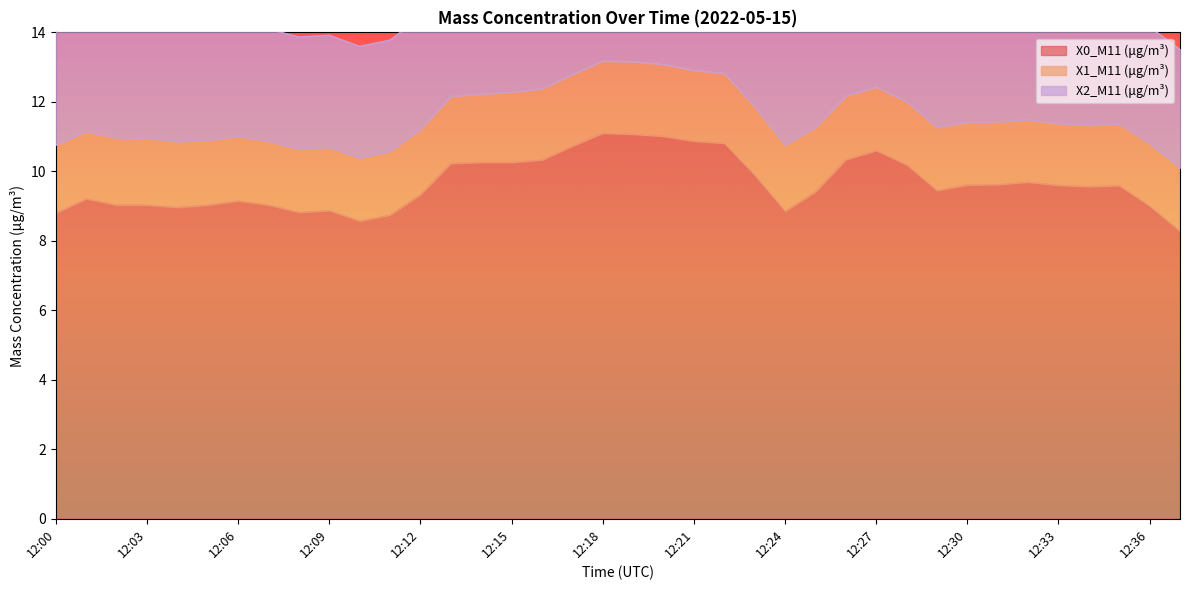

How many lines are shown in the chart?

3